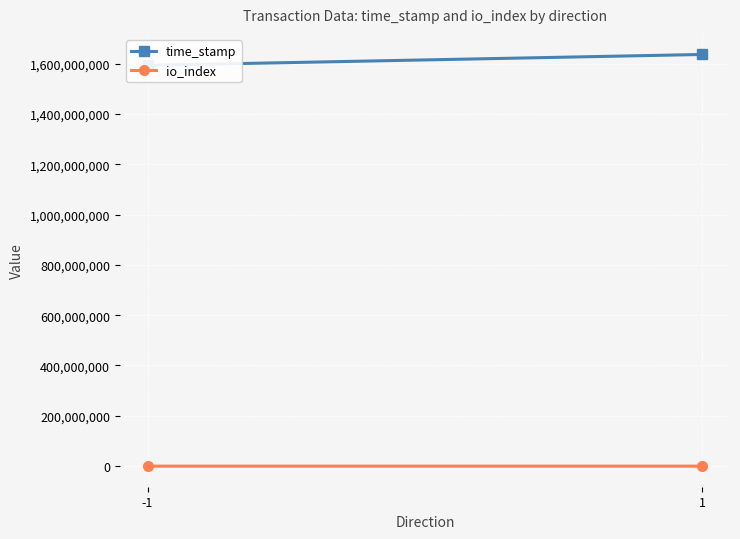

Reading left to right, transcribe all the data shown in this chart.

time_stamp: -1=1592654932.7	1=1635972314.7
io_index: -1=1.0	1=581.0